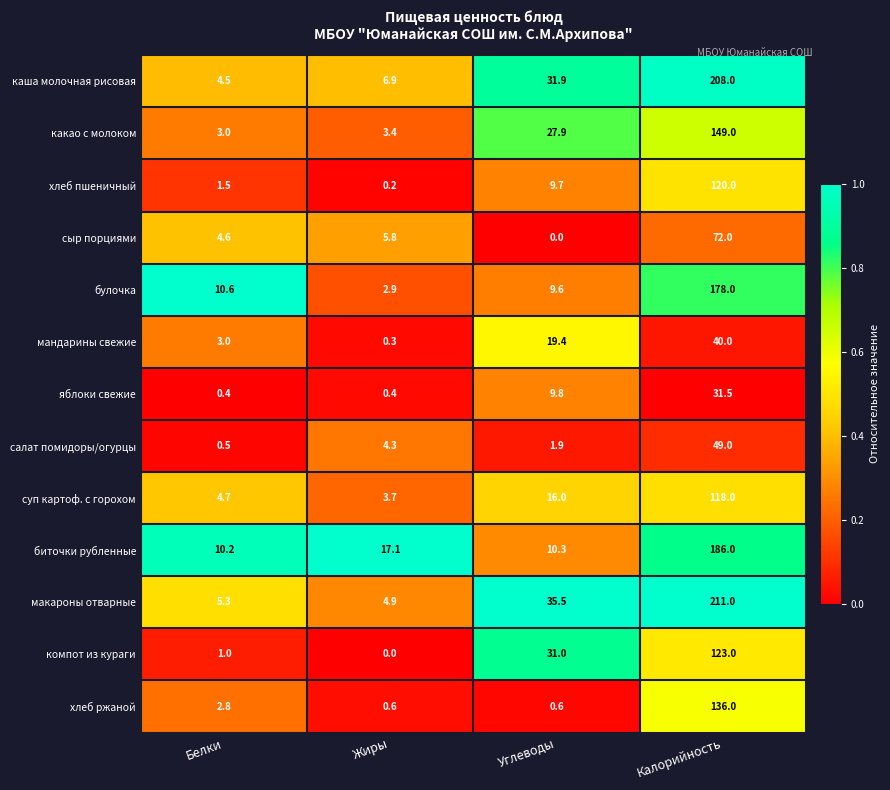

Which series has the largest total across all categories?

макароны отварные